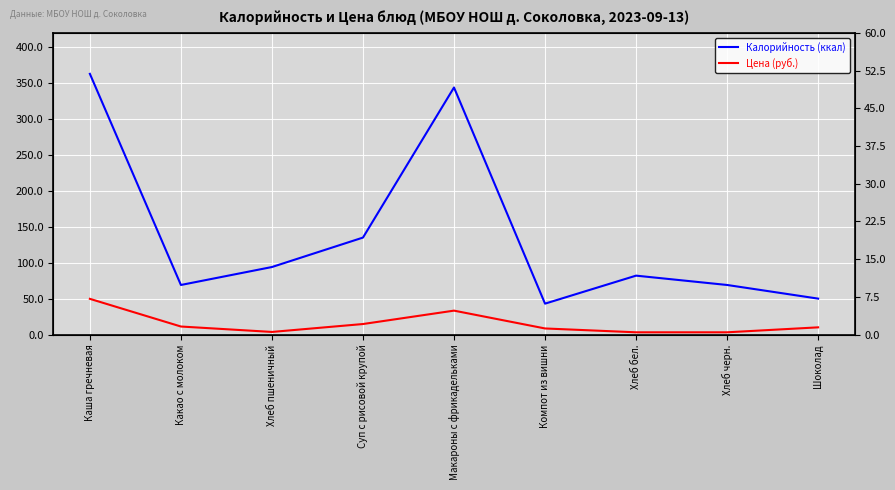

What is the label of the 9th point from the left?

Шоколад